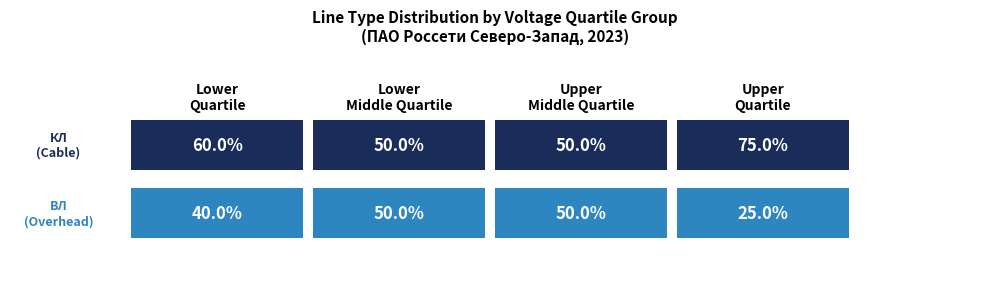

Does the chart contain stacked bars?

No